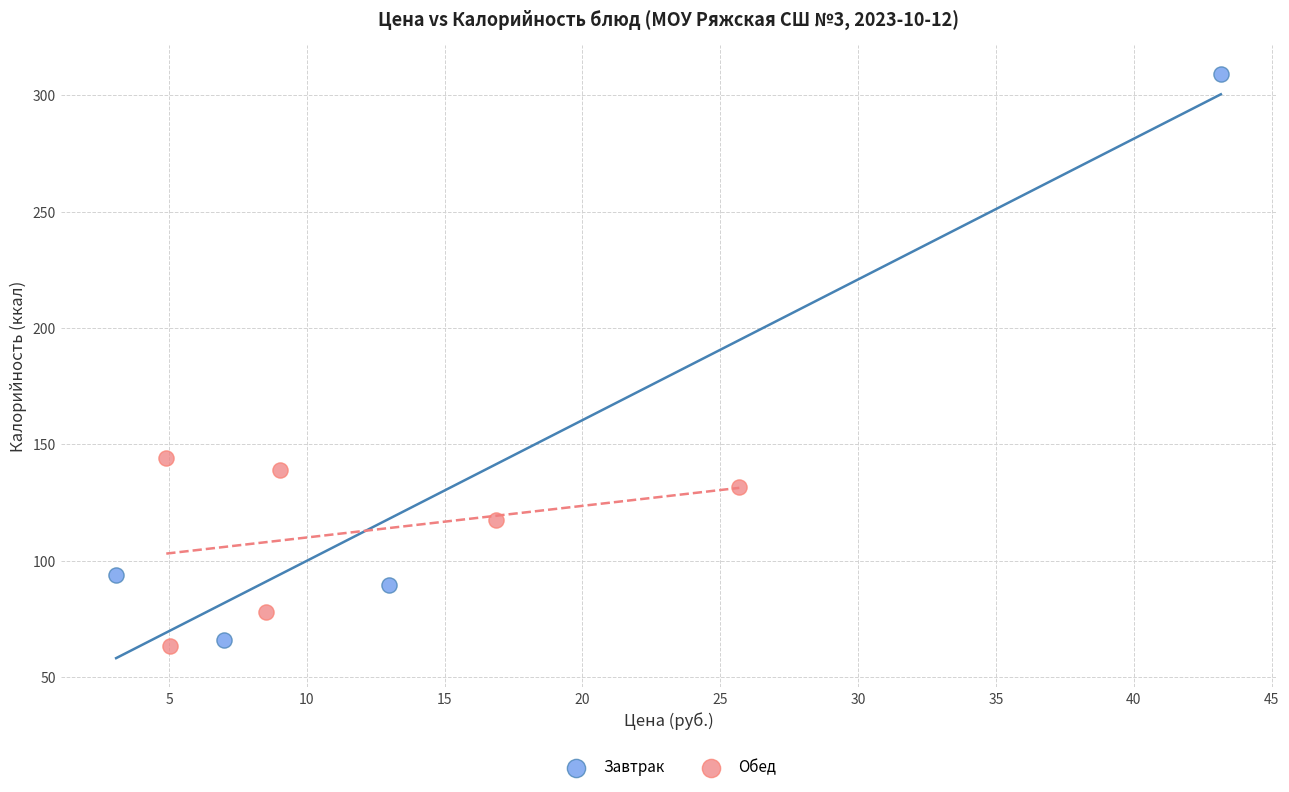

Which series reaches the maximum Y coordinate?

Завтрак